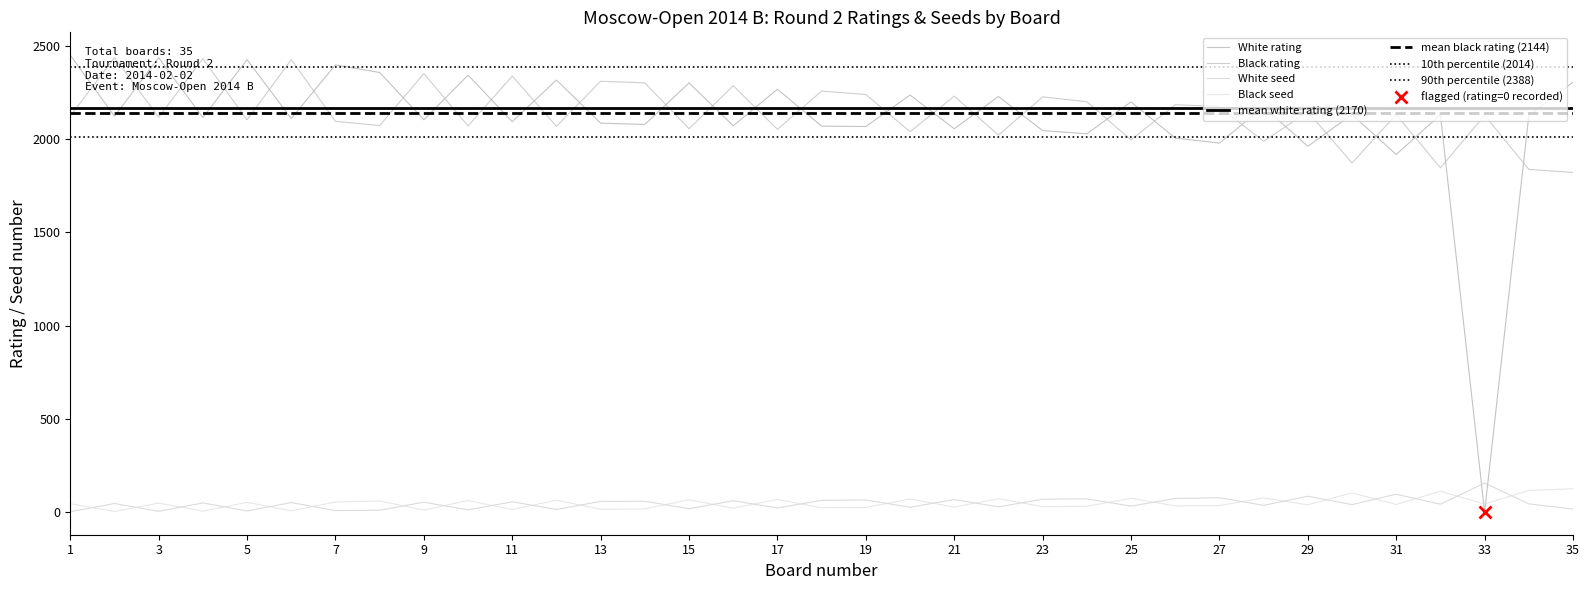

What is the difference between the maximum and minimum values in the Black rating series?

617